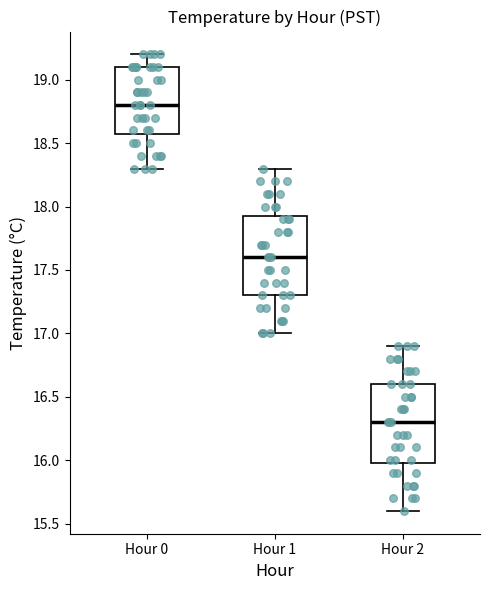

Where is the lower edge of the box for Hour 2 on the y-axis? The values are not printed on the chart, so give them approximately, as read against the axis.

16.00